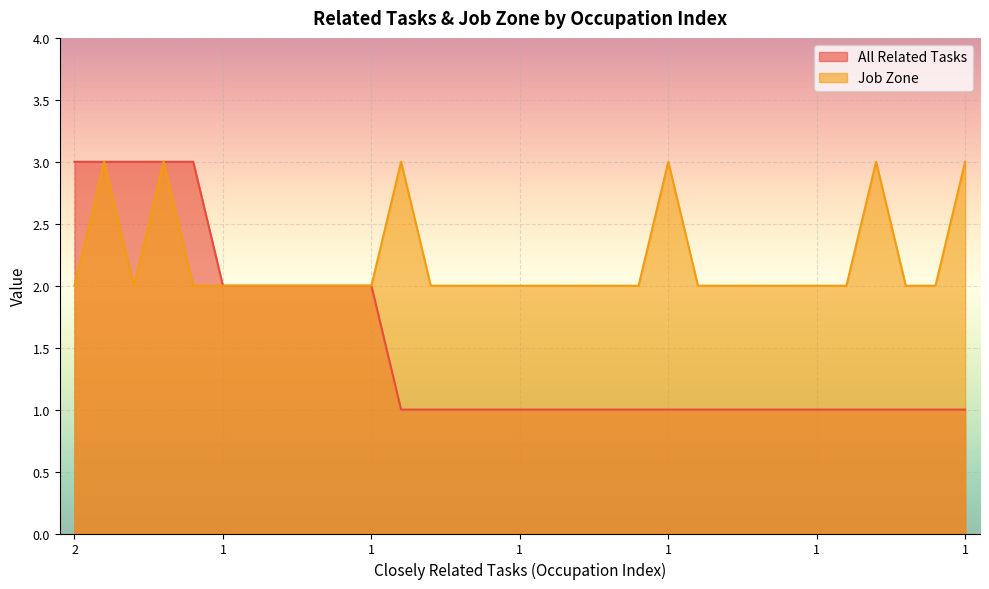

How many lines are shown in the chart?

2